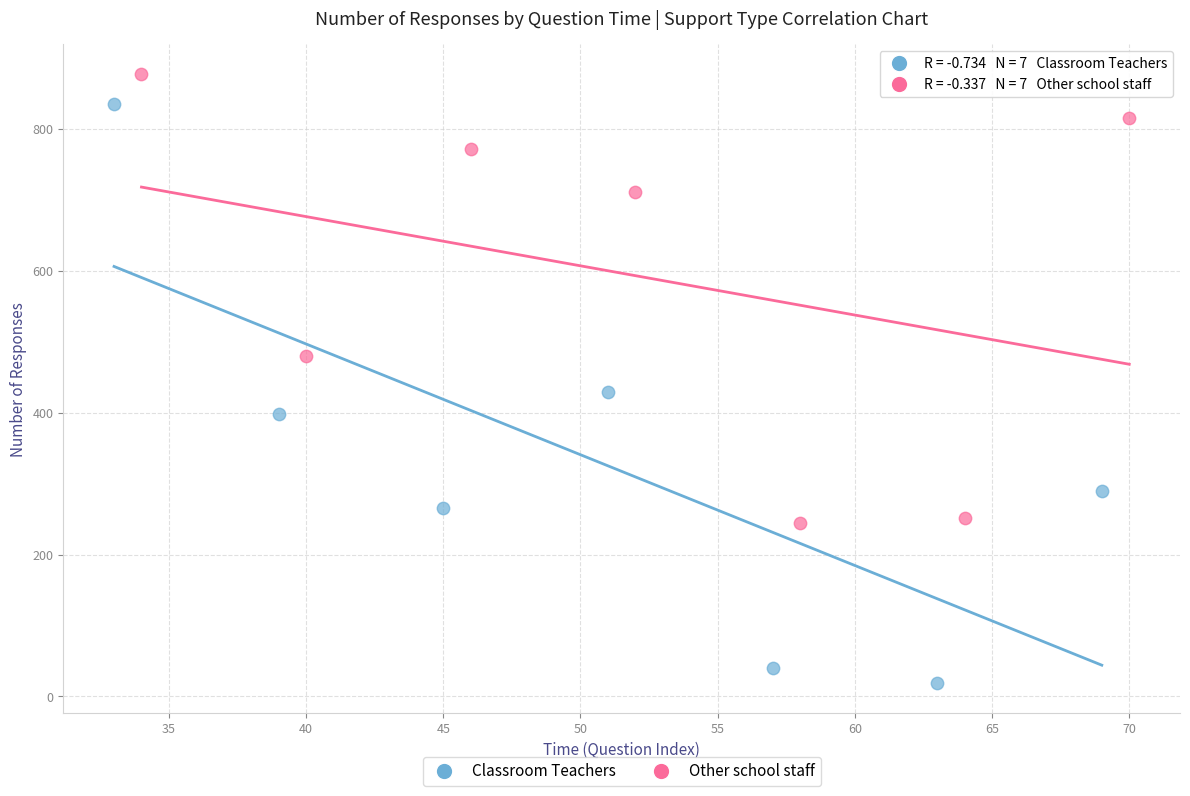

Which series has the widest spread of Y values?

Classroom Teachers